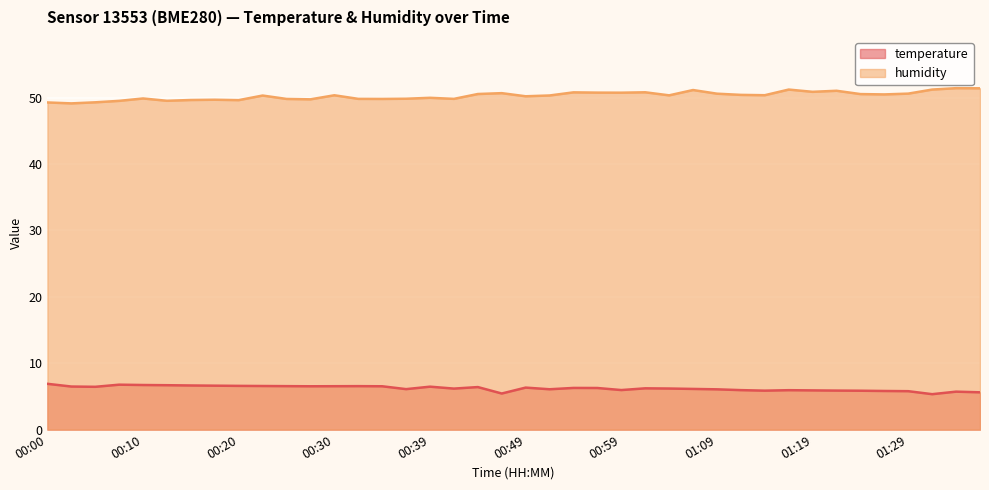

What is the sum of all humidity values?

2011.3